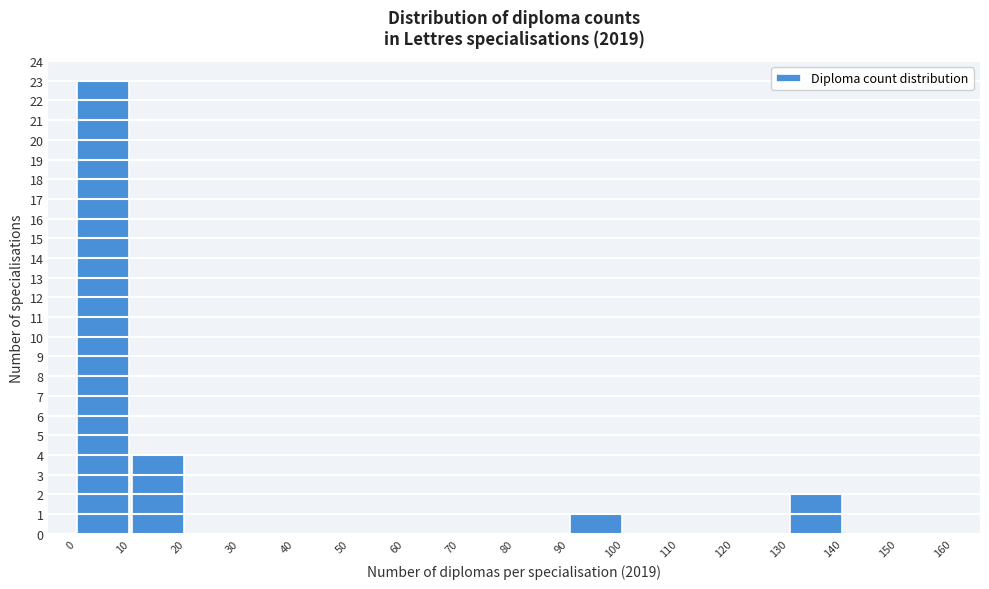

Which range on the x-axis has the tallest bar?

0 to 10